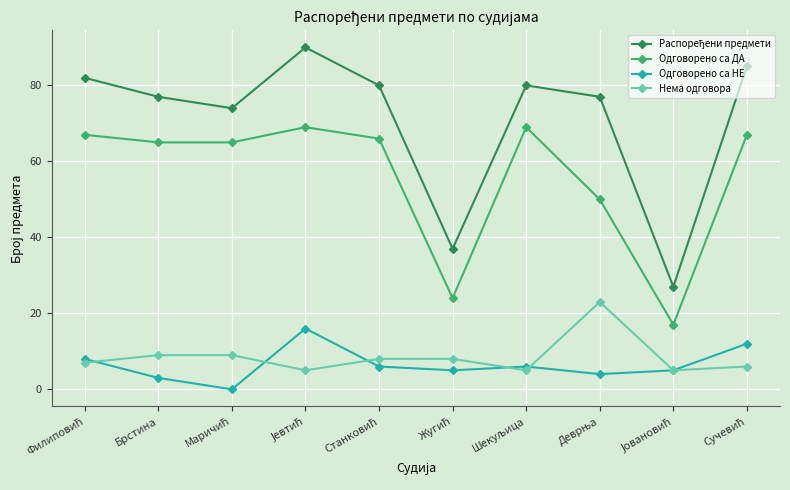

What is the sum of all Нема одговора values?

85